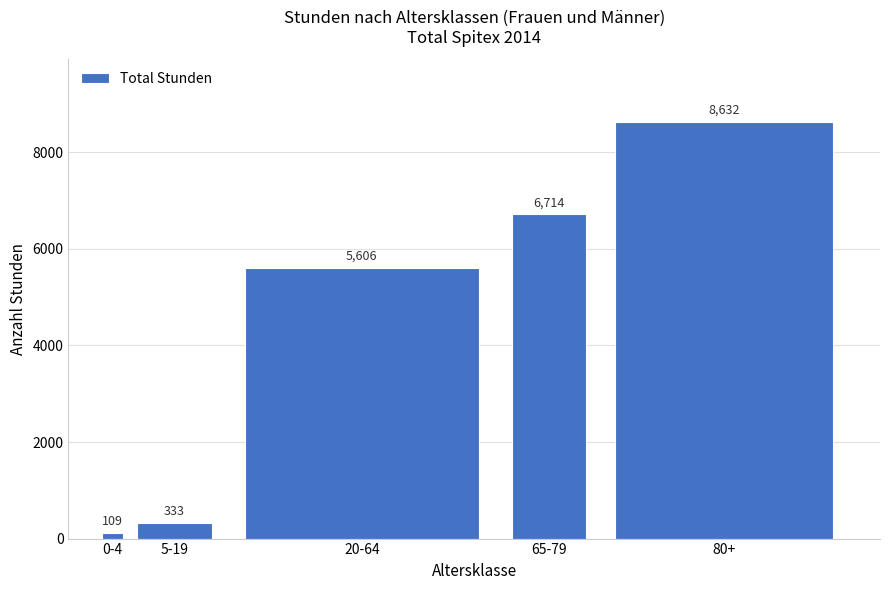

Reading left to right, extract all data points from this chart.

0-4=109	5-19=333	20-64=5606	65-79=6714	80+=8632